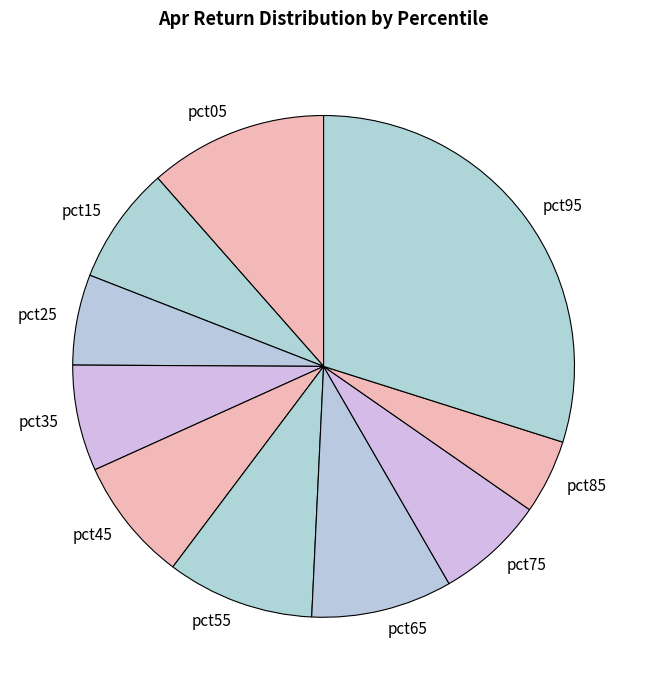

Is the sum of pct85 and pct65 greater than half?

No